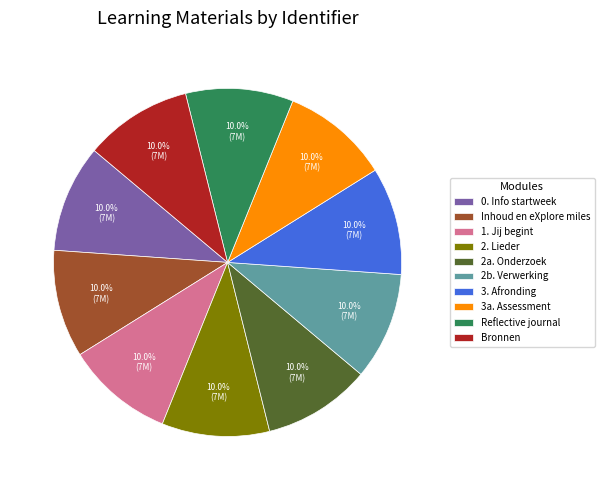

How many segments does this pie chart have?

10